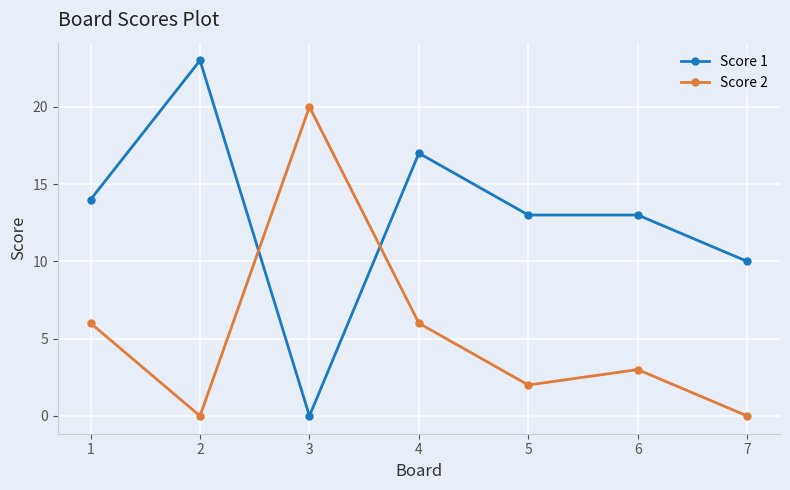

Does the chart display data point markers on the line(s)?

Yes